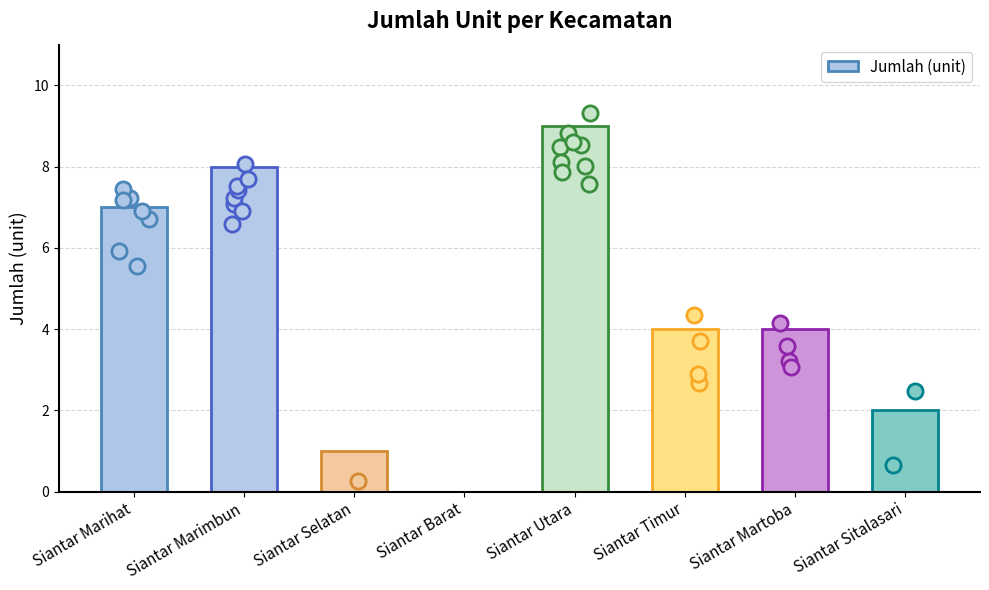

Between Siantar Barat and Siantar Utara, which is larger?

Siantar Utara